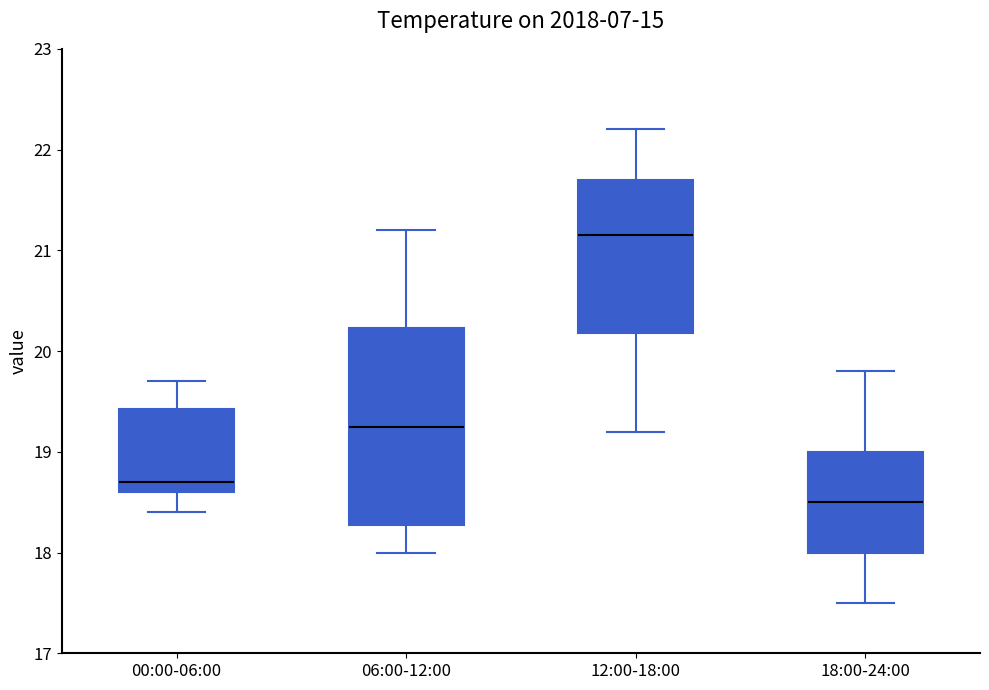

Which box's median line is the highest?

12:00-18:00